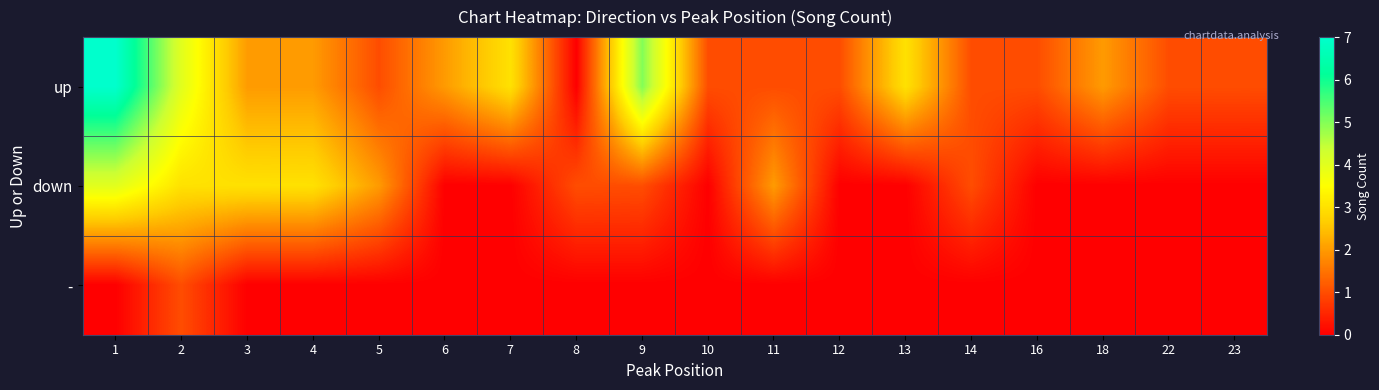

What is the total value across all series at 13?

3